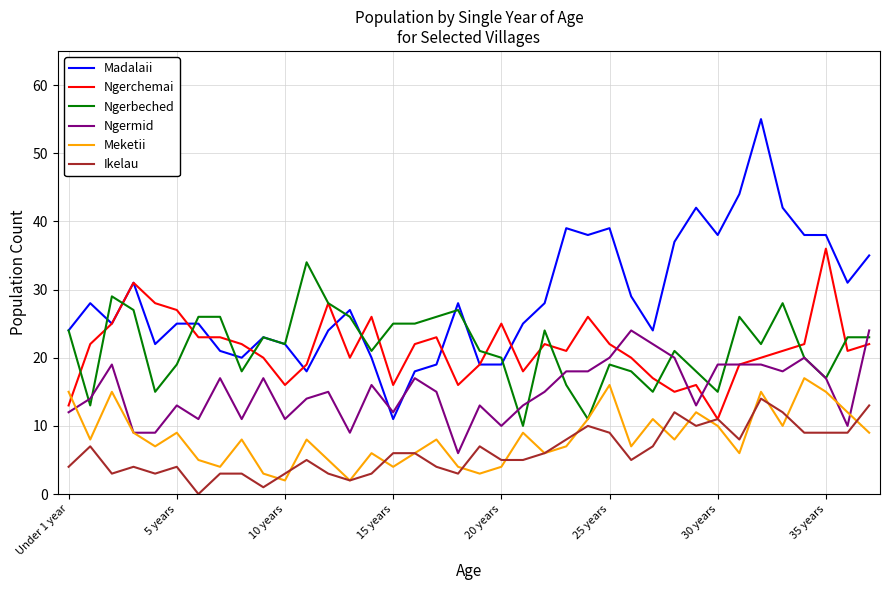

Is this an area chart (filled region under the line)?

No